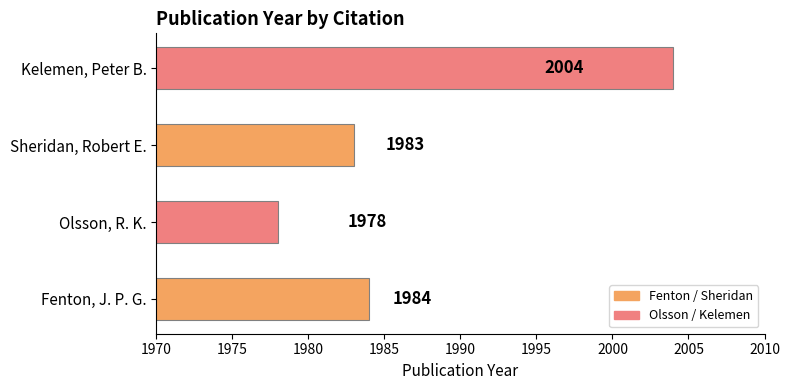

What is the change in value from Fenton, J. P. G. to Kelemen, Peter B.?

+20